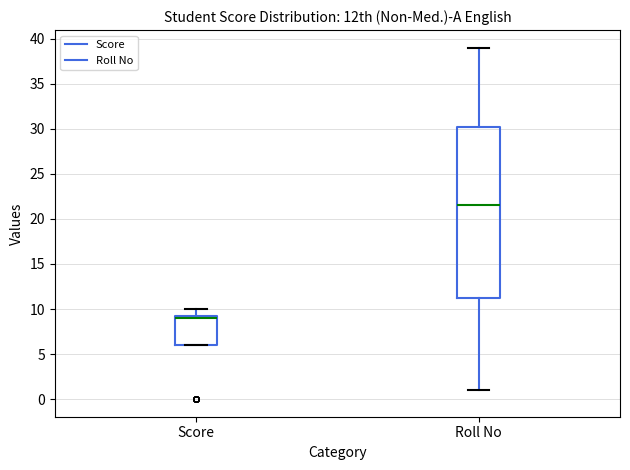

Where does the upper whisker of the box for Score end on the y-axis? The values are not printed on the chart, so give them approximately, as read against the axis.

10.0